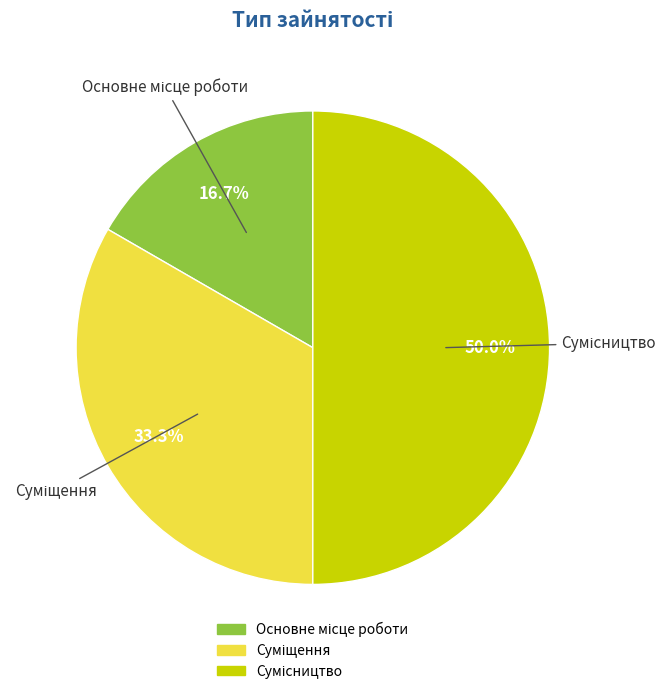

What is the largest slice in the pie chart?

Сумісництво